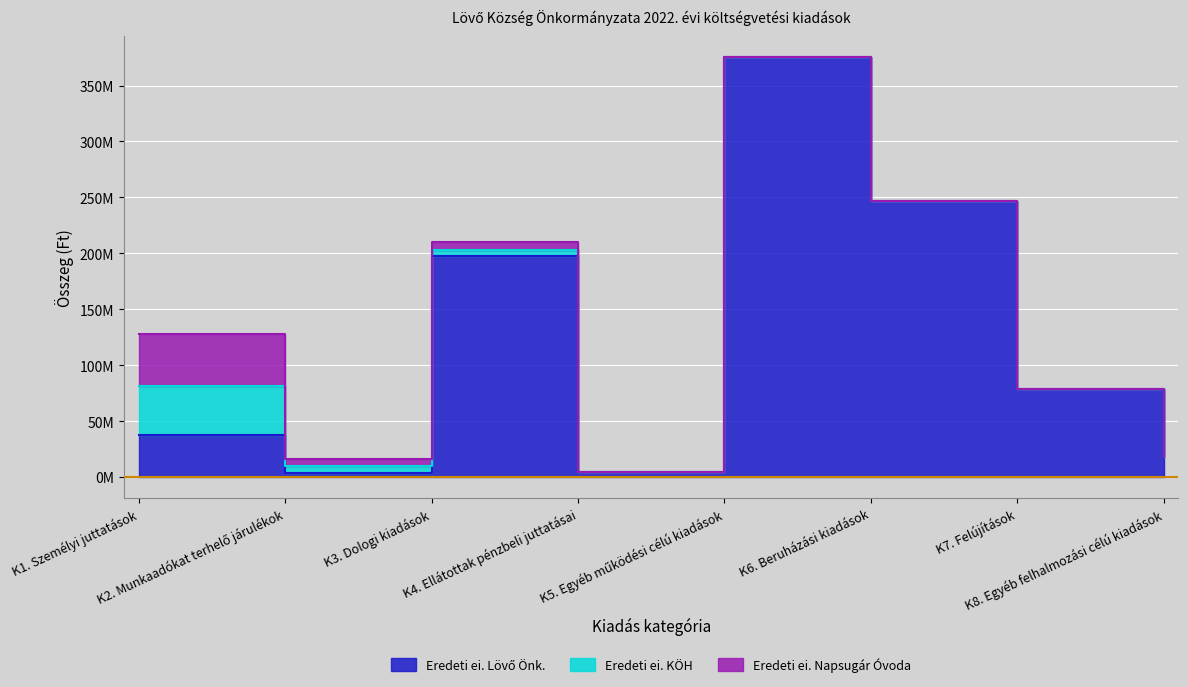

What is the spread (max minus min) of values at K8. Egyéb felhalmozási célú kiadások?

18000000